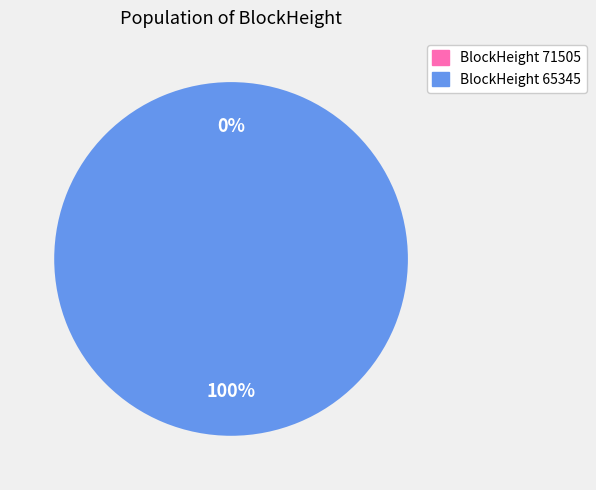

Which category has the biggest portion of the pie?

65345